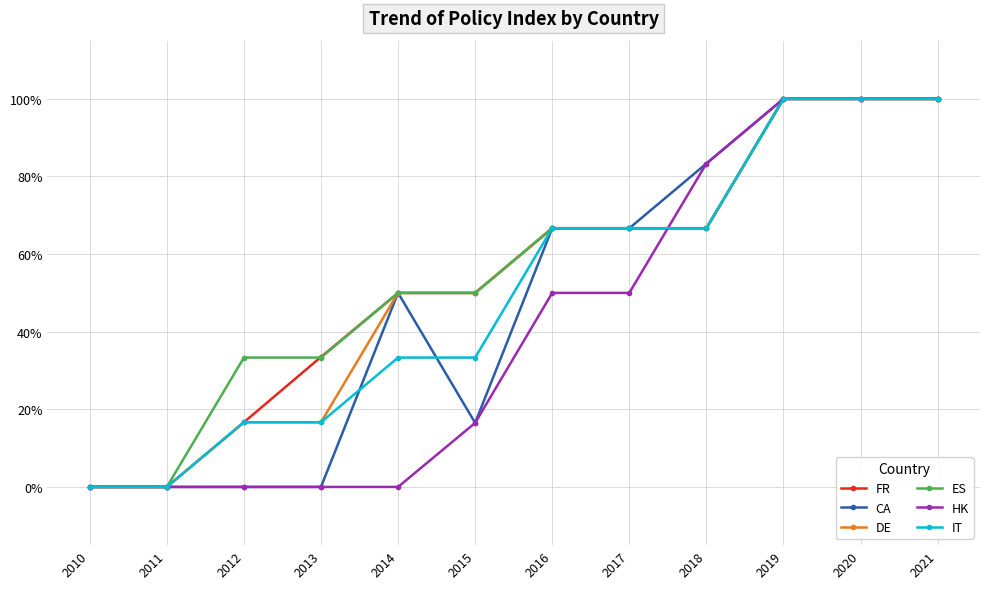

Does the chart have visible grid lines?

Yes